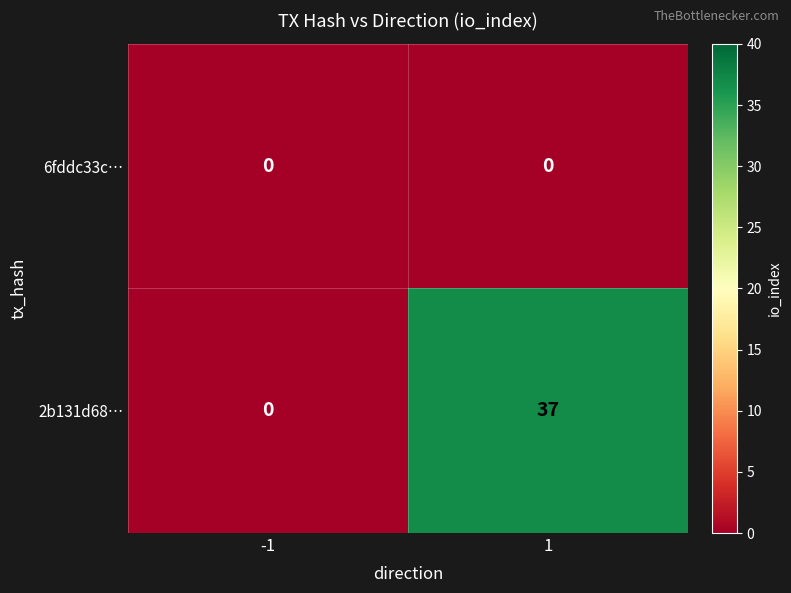

What is the sum of all 2b131d68… values?

37